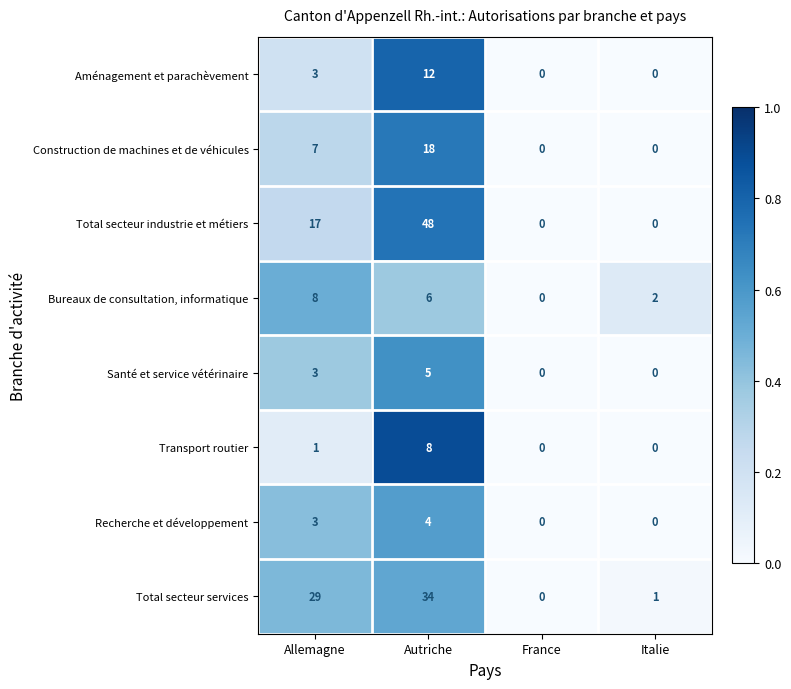

How many data points does each series have?

4